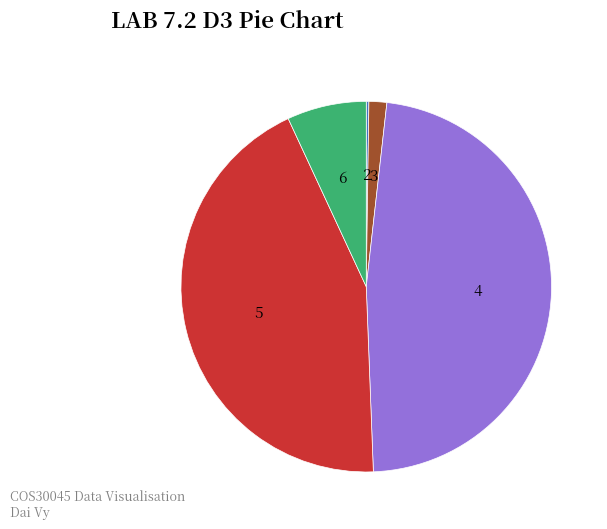

What is the largest slice in the pie chart?

4